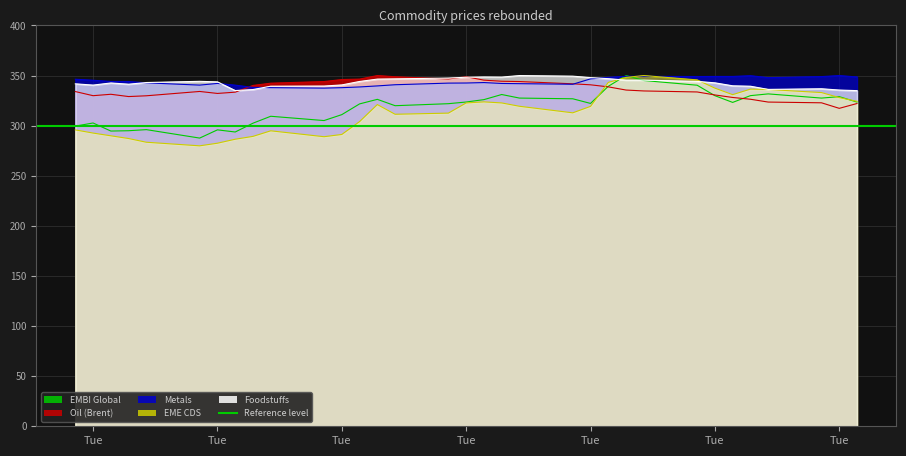

Which series has the largest range (max minus min)?

EME CDS